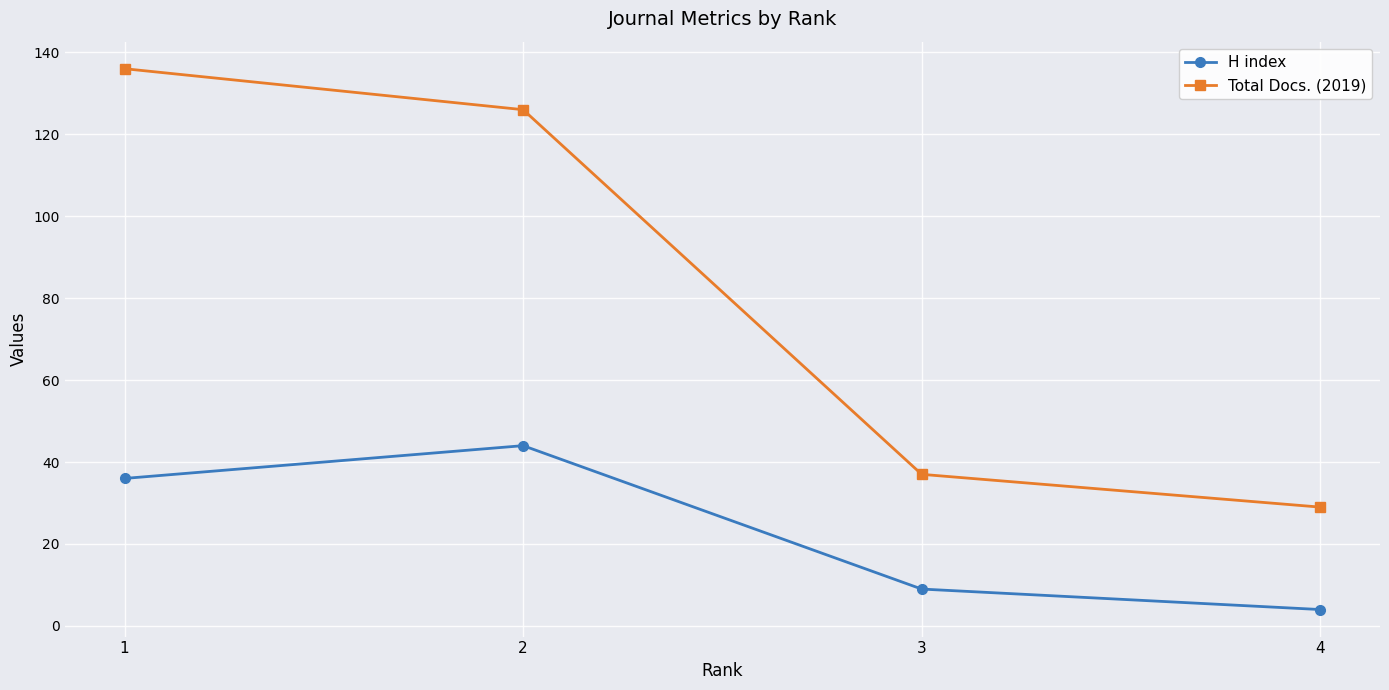

Reading left to right, list all the values displayed in this chart.

H index: 36	44	9	4
Total Docs. (2019): 136	126	37	29